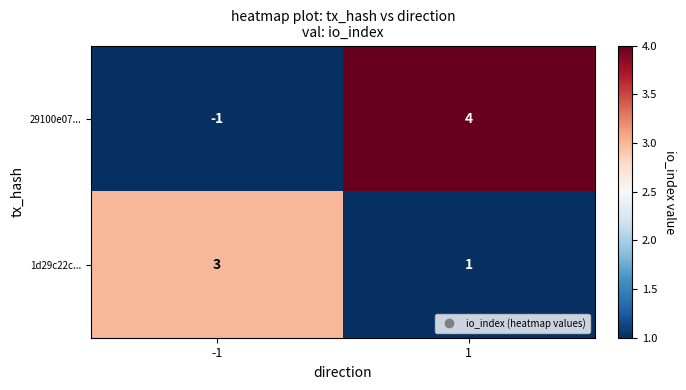

The 29100e07... series shows 4 at 1. True or false?

True